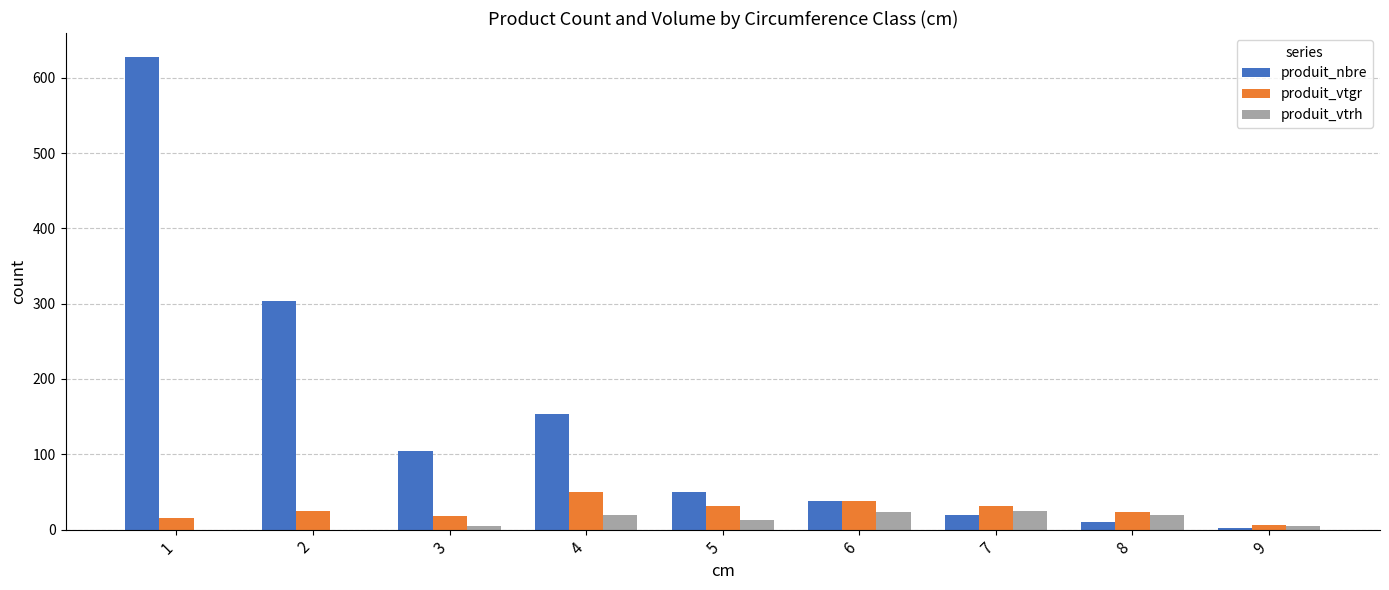

What is the sum of all produit_vtrh values?

111.0